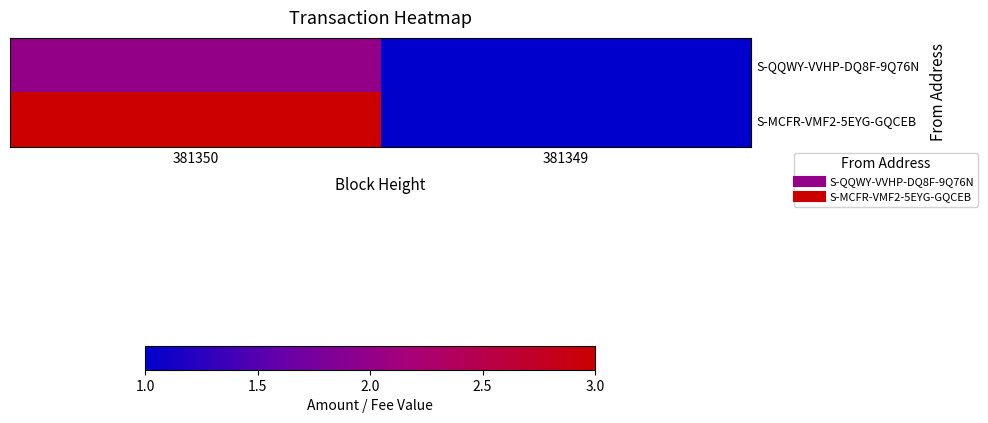

Which series has the largest total across all categories?

S-MCFR-VMF2-5EYG-GQCEB